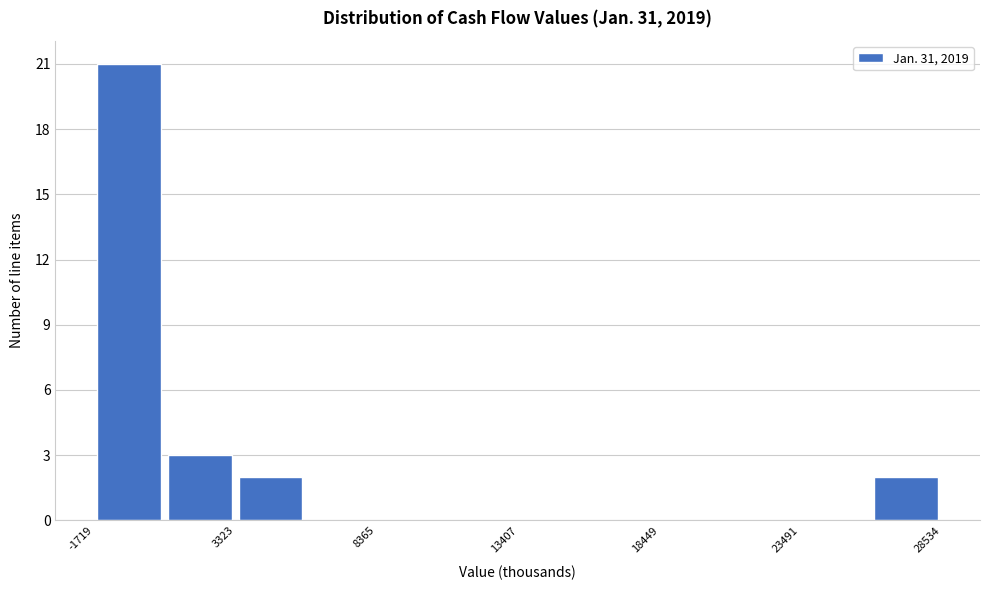

Around what value on the x-axis is the tallest bar? Give the approximate position of its centre, as read against the axis.

0